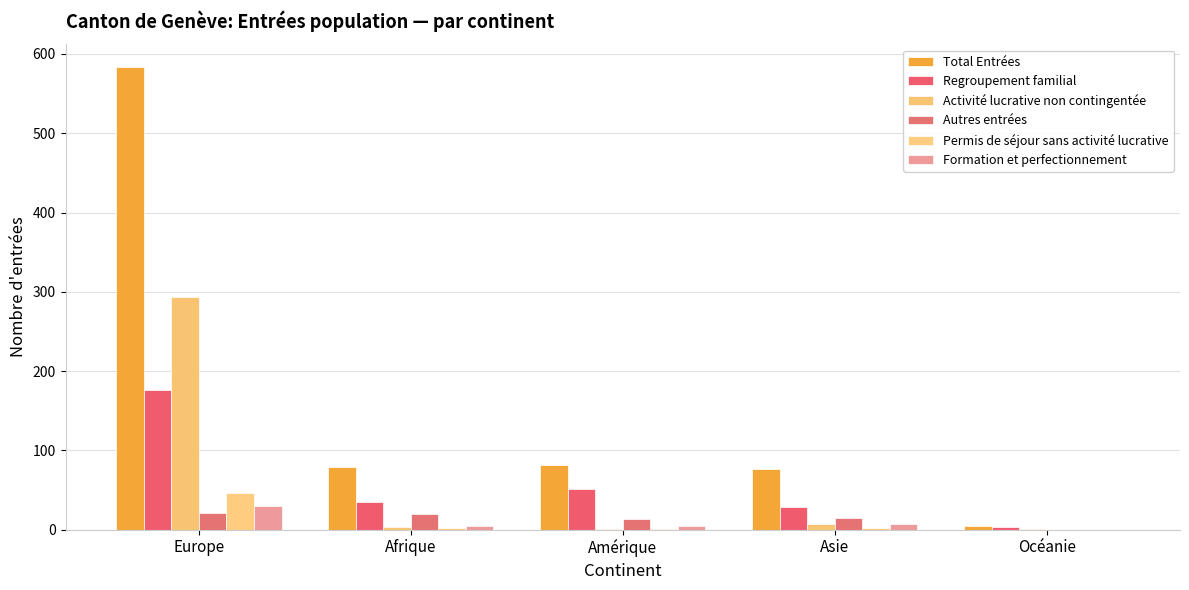

How many positive values does the Autres entrées series have?

4